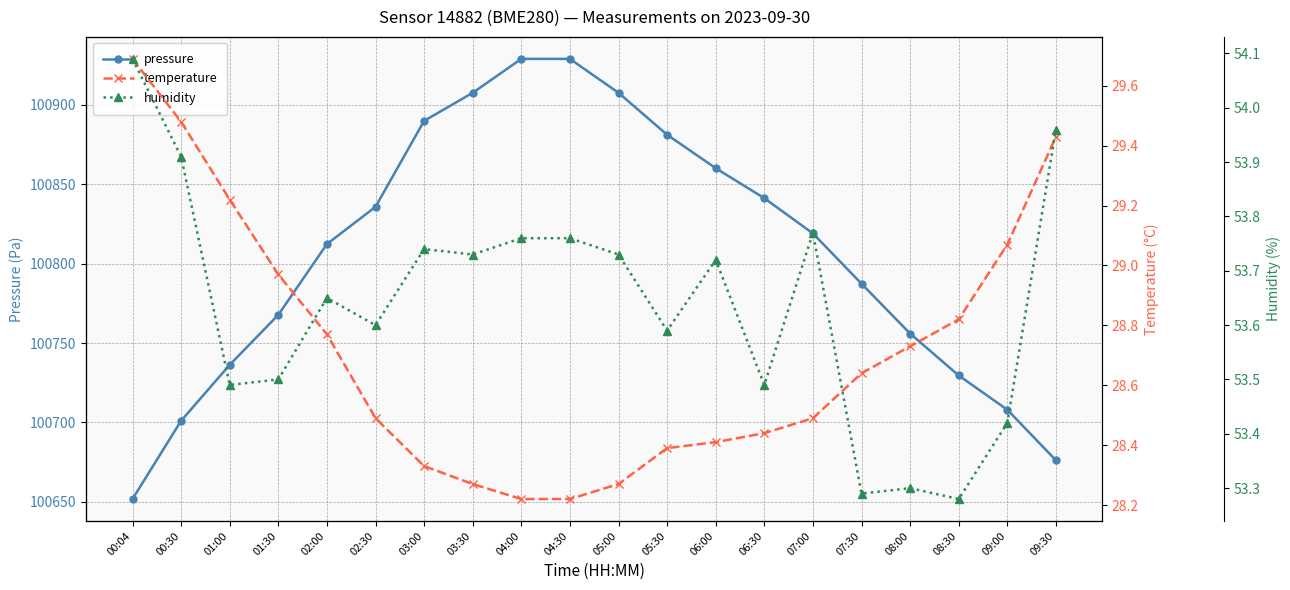

What position from the right is 05:30?

9